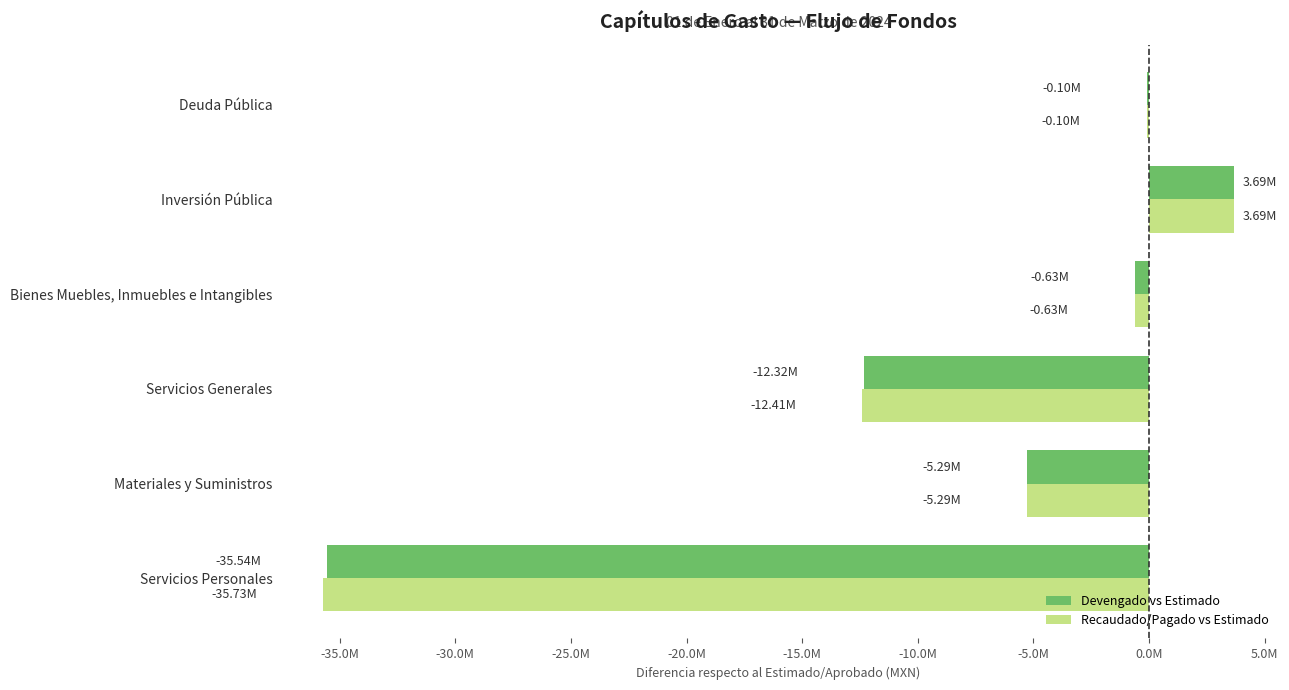

What are all the series names shown in the legend?

Devengado vs Estimado, Recaudado/Pagado vs Estimado